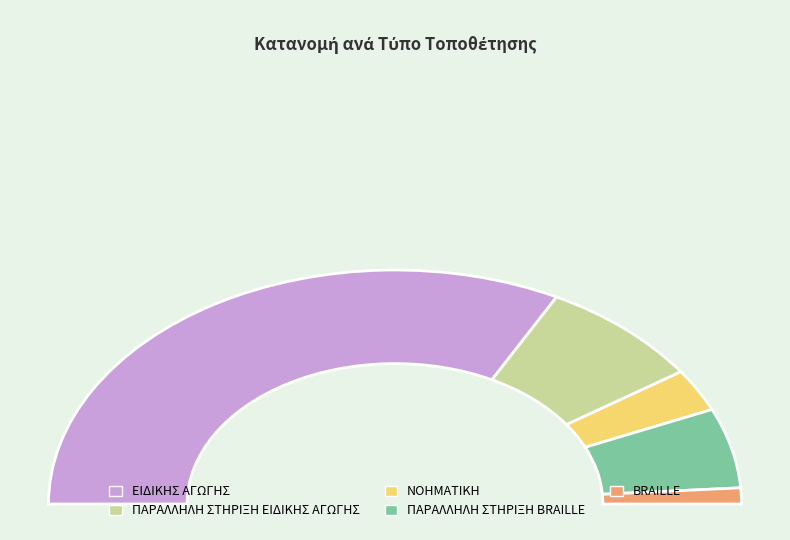

Which category accounts for the majority?

ΕΙΔΙΚΗΣ ΑΓΩΓΗΣ